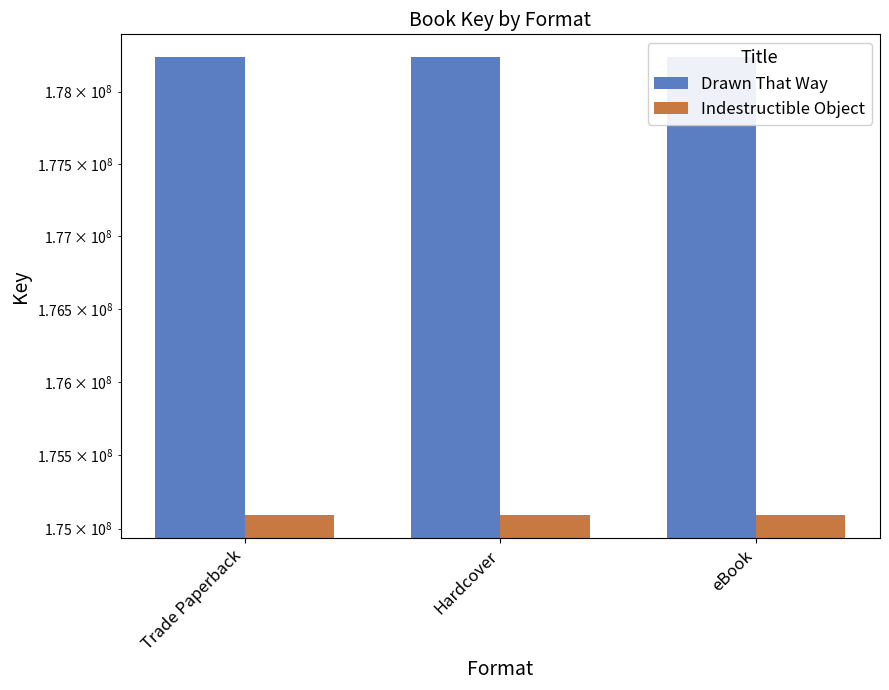

Which series has the largest range (max minus min)?

Drawn That Way